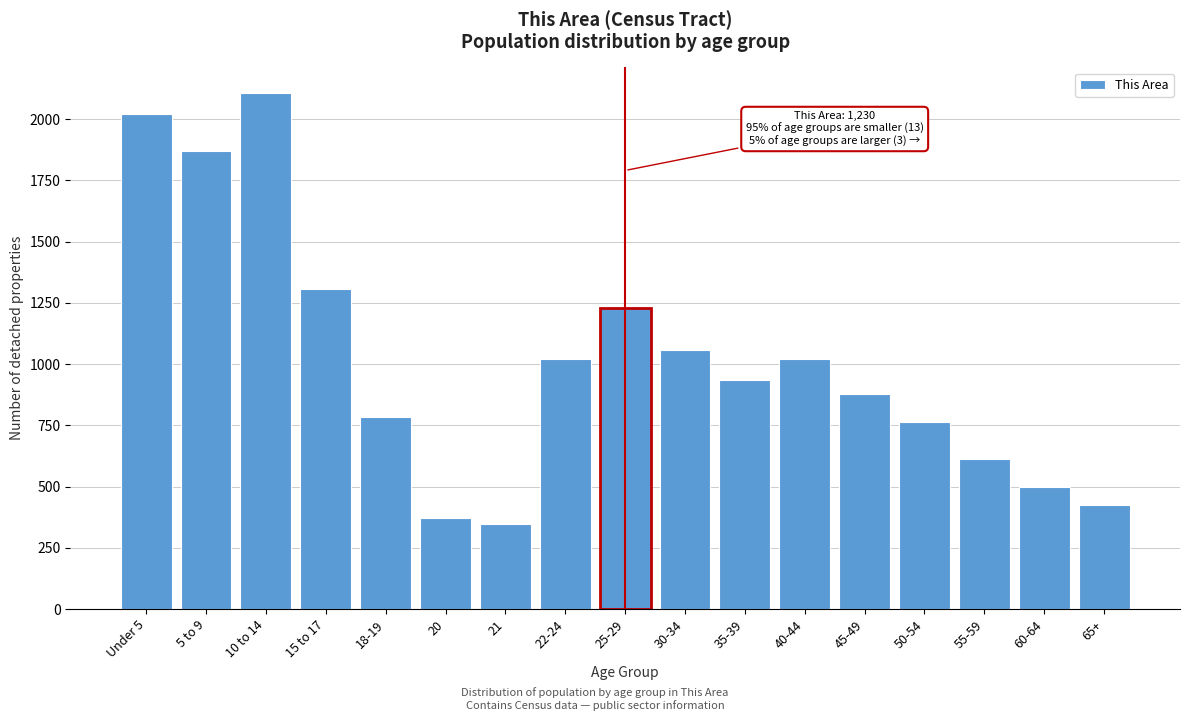

Reading left to right, transcribe all the data shown in this chart.

2023	1870	2107	1306	786	373	346	1022	1230	1056	934	1022	876	765	612	498	423